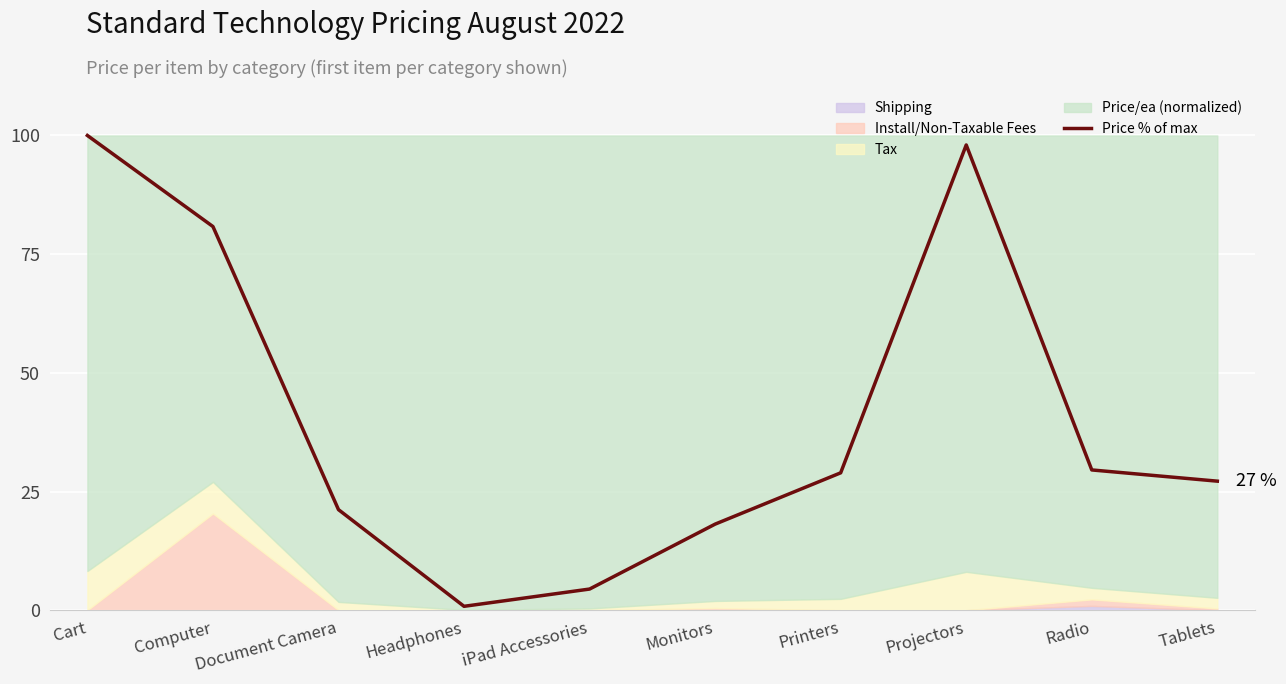

What is the difference between the values at Document Camera and Tablets?

6.0